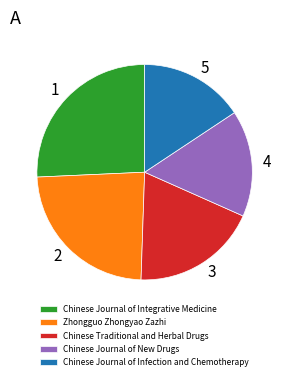

What is the largest slice in the pie chart?

Chinese Journal of Integrative Medicine